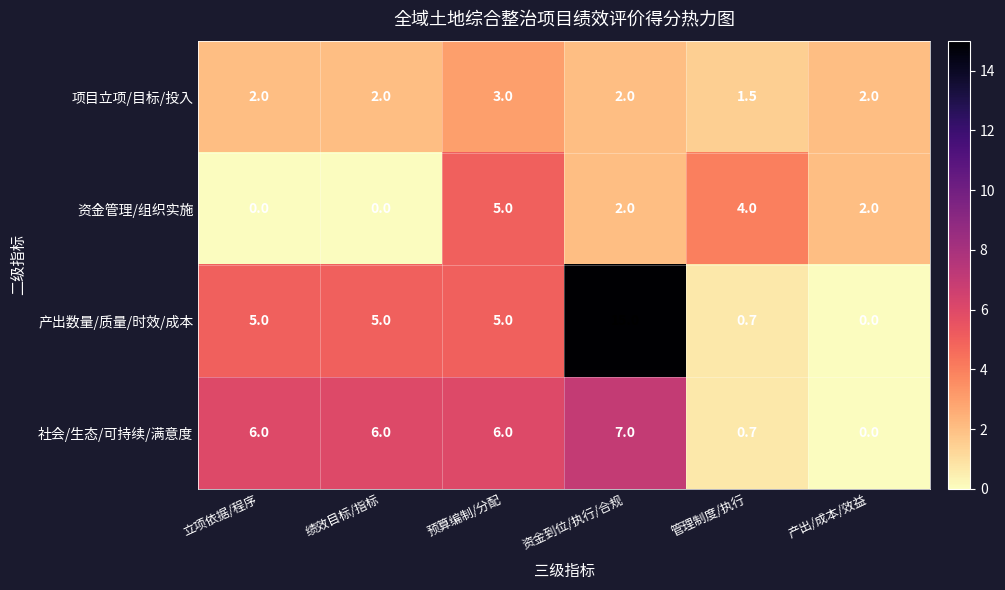

What value does the 产出数量/质量/时效/成本 series have at 立项依据/程序?

5.0